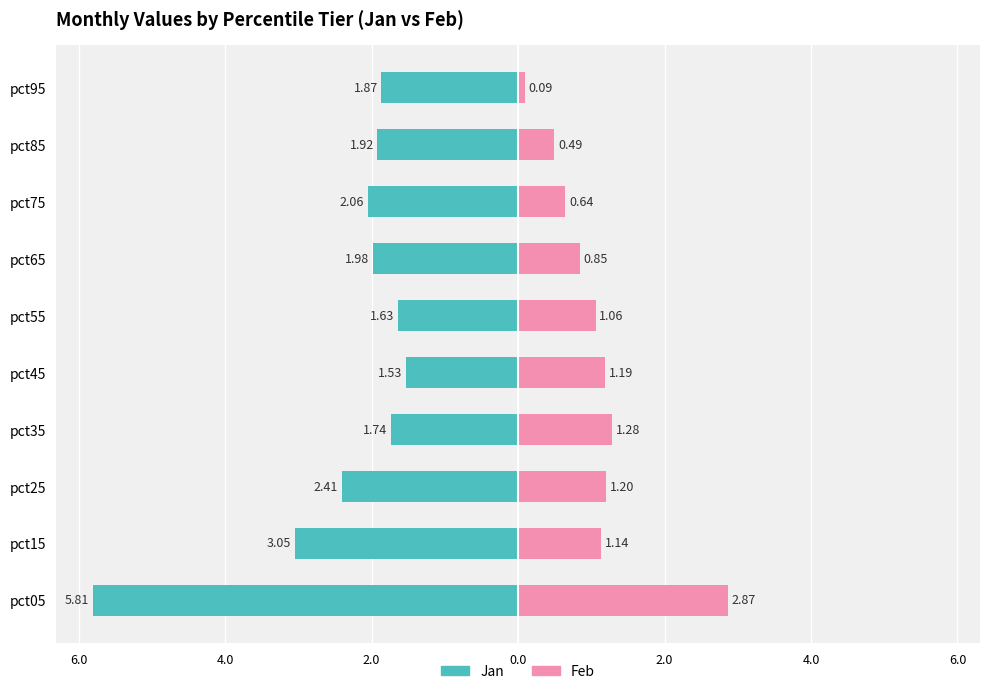

How many bars are there in each group?

2